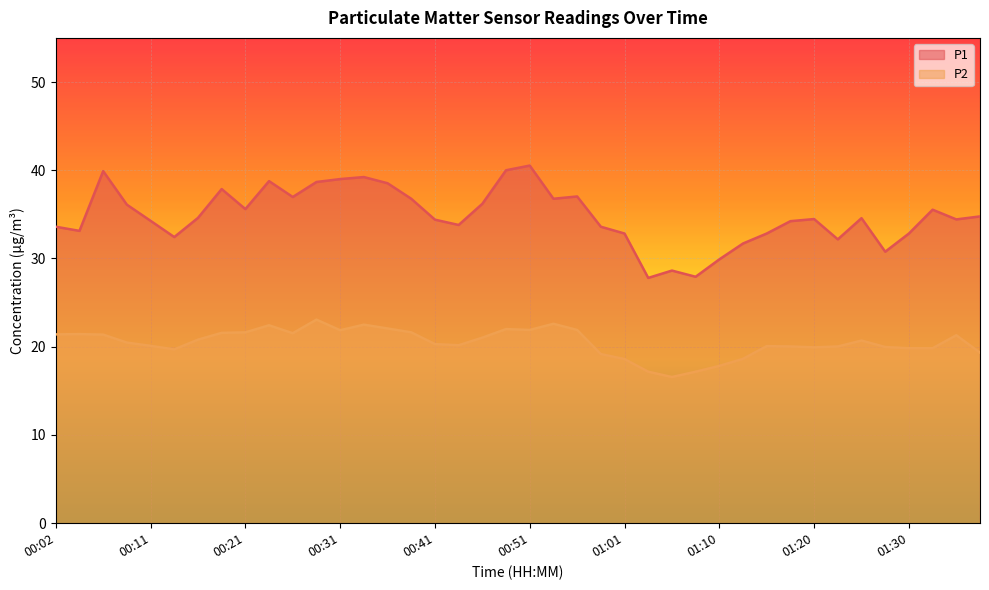

Is it true that P2 equals 13.5 at 01:18?

False